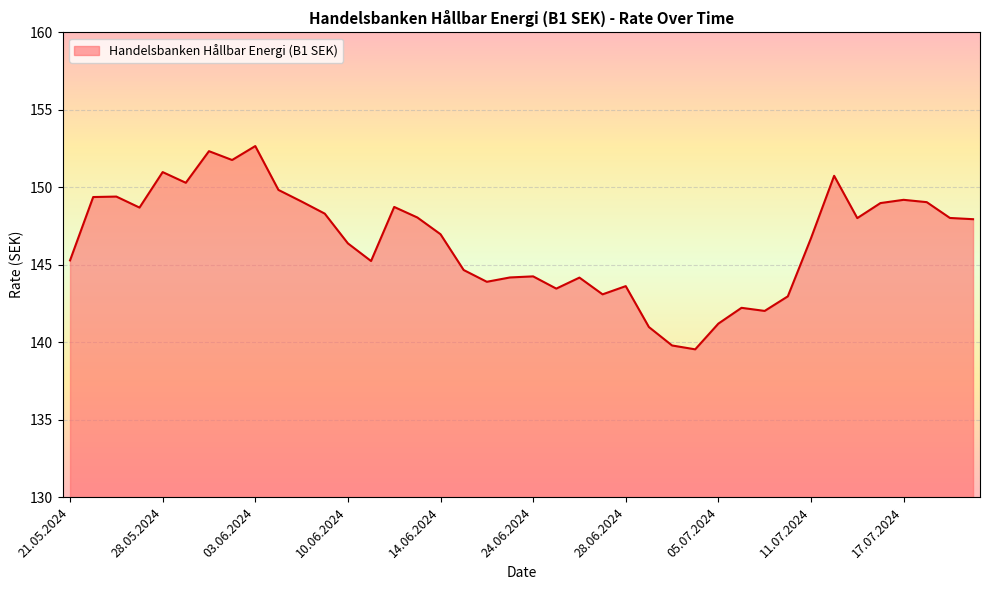

What is the difference between the maximum and minimum values?

13.1